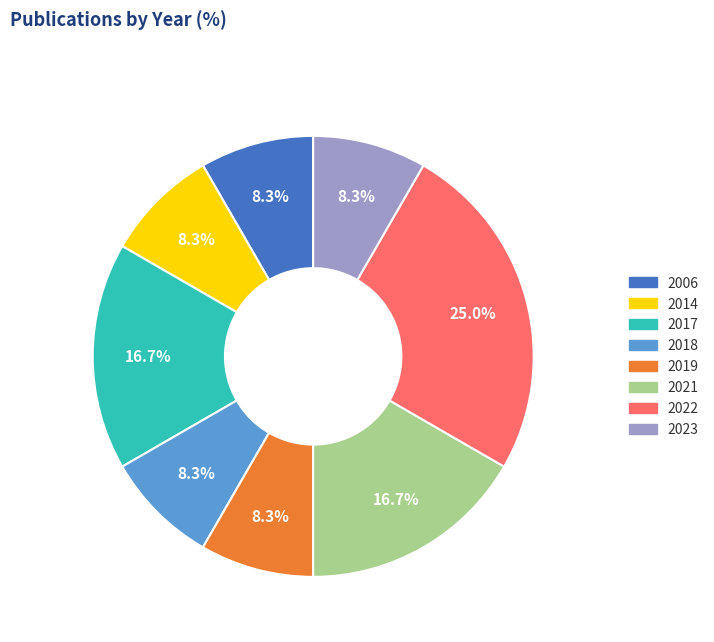

What portion of the pie excludes 2021?

83.3%